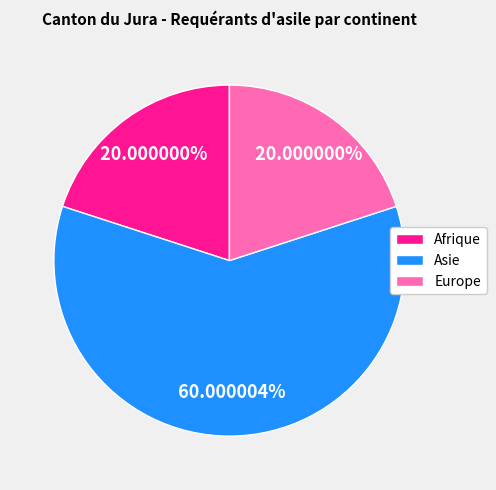

Is there any slice that represents more than half of the pie?

Yes